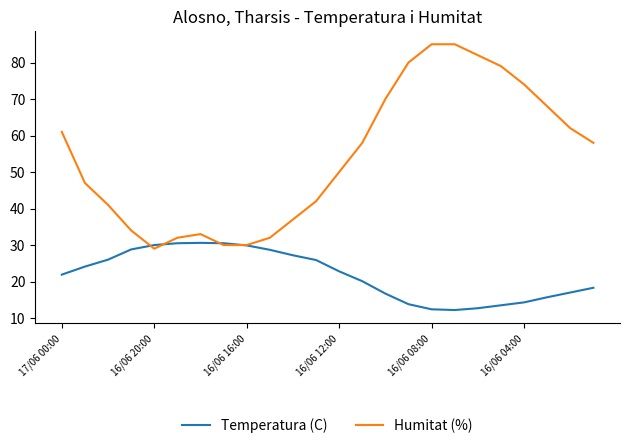

Rank the series by their average value, from highest to lowest.

Humitat (%), Temperatura (C)